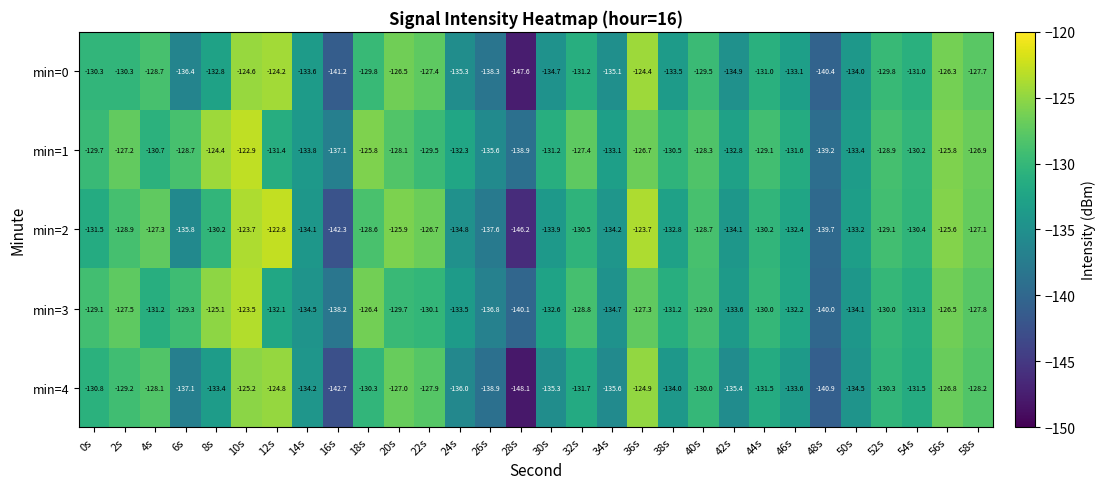

What is the spread (max minus min) of values at 34s?

2.5